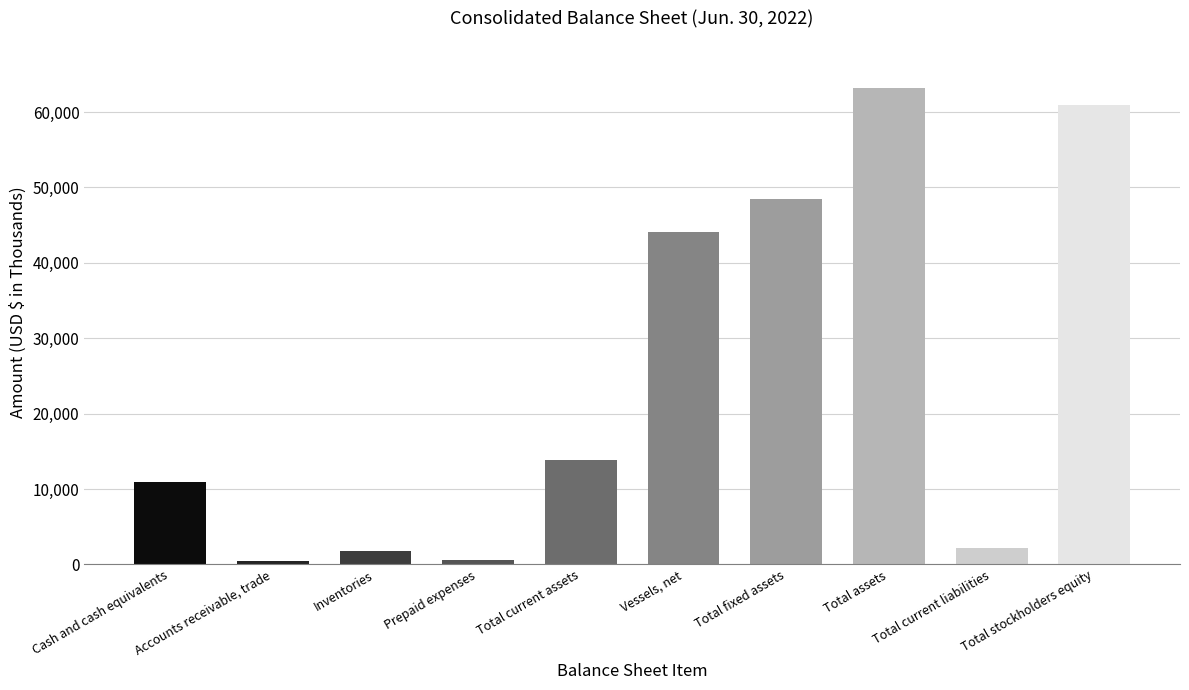

Is it true that the value at Total assets is 63125?

True